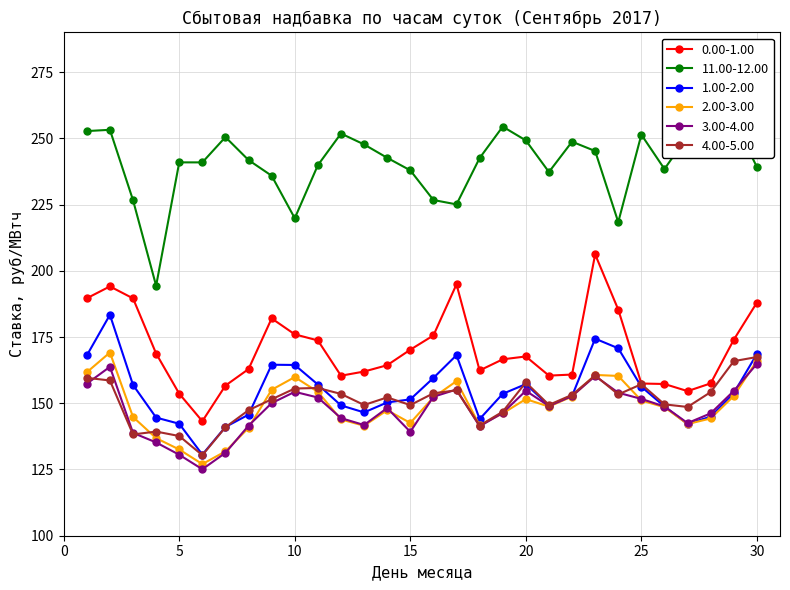

Rank the series at 4 from lowest to highest value.

3.00-4.00, 2.00-3.00, 4.00-5.00, 1.00-2.00, 0.00-1.00, 11.00-12.00